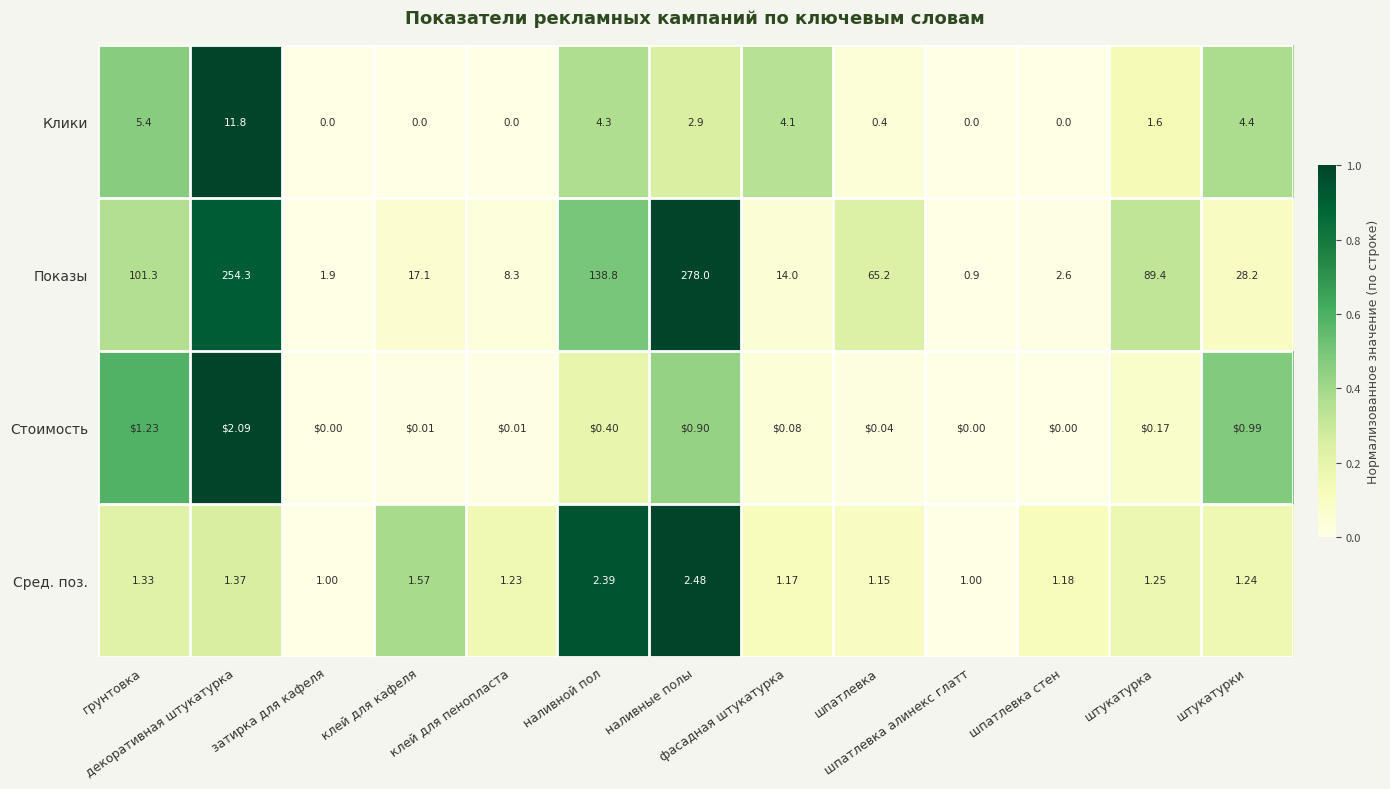

Which series has the widest spread of values?

Показы